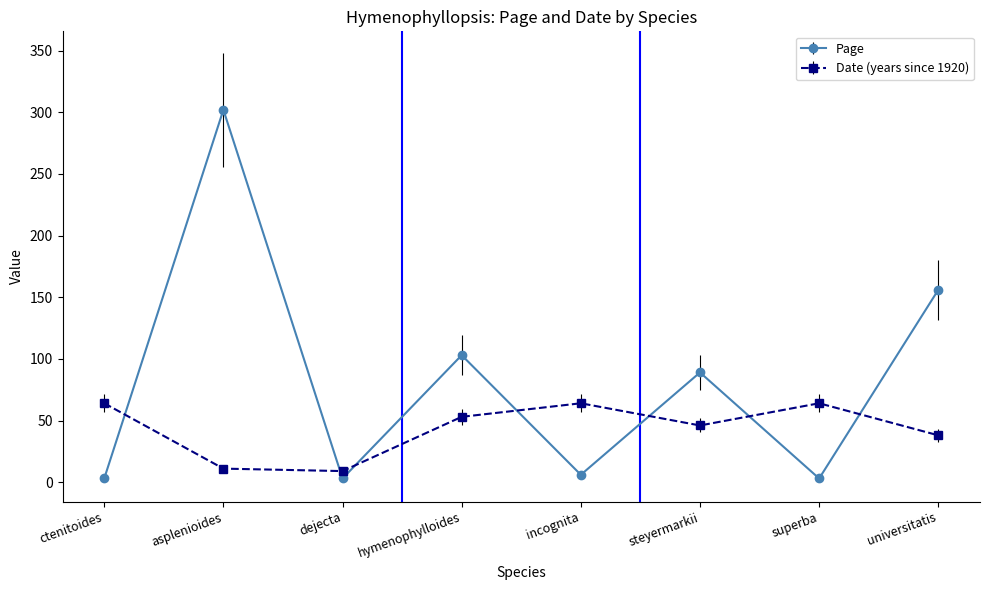

Reading left to right, list all the values displayed in this chart.

Page: ctenitoides=3	asplenioides=302	dejecta=3	hymenophylloides=103	incognita=6	steyermarkii=89	superba=3	universitatis=156
Date (years since 1920): ctenitoides=64	asplenioides=11	dejecta=9	hymenophylloides=53	incognita=64	steyermarkii=46	superba=64	universitatis=38